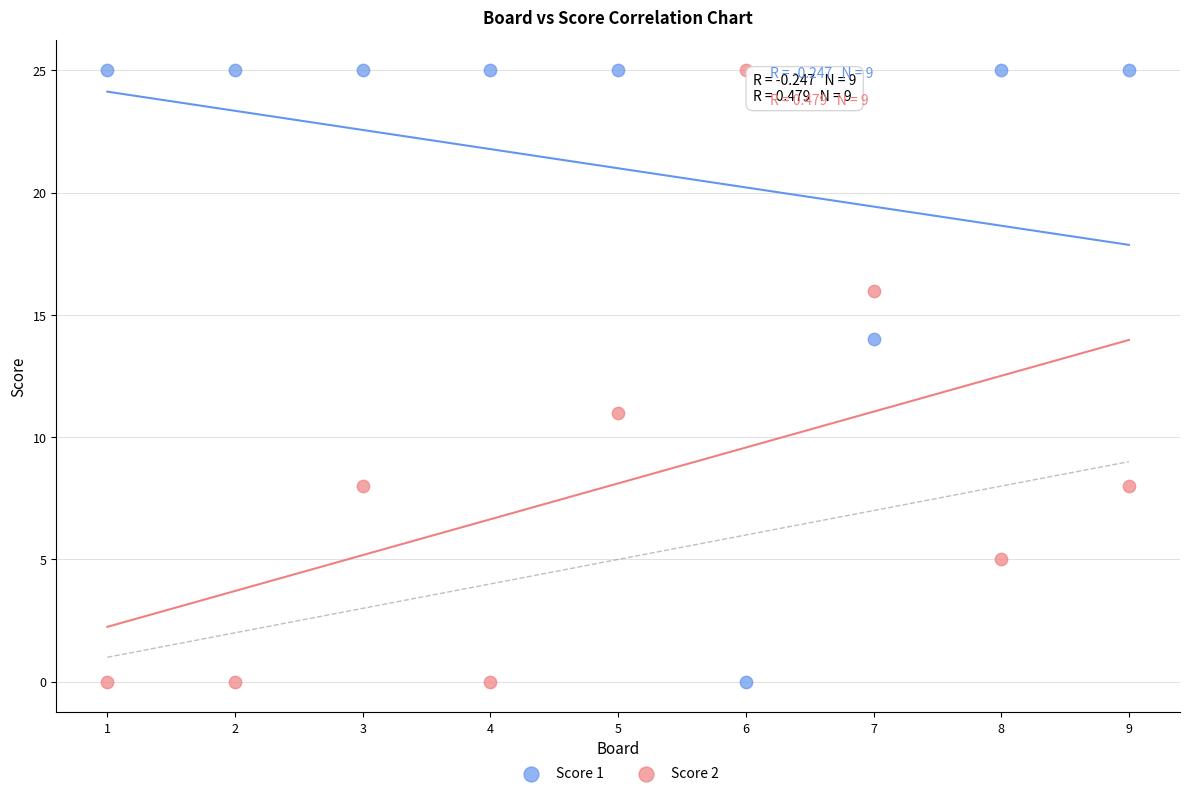

Across all series, what Y value is closest to 12?

11